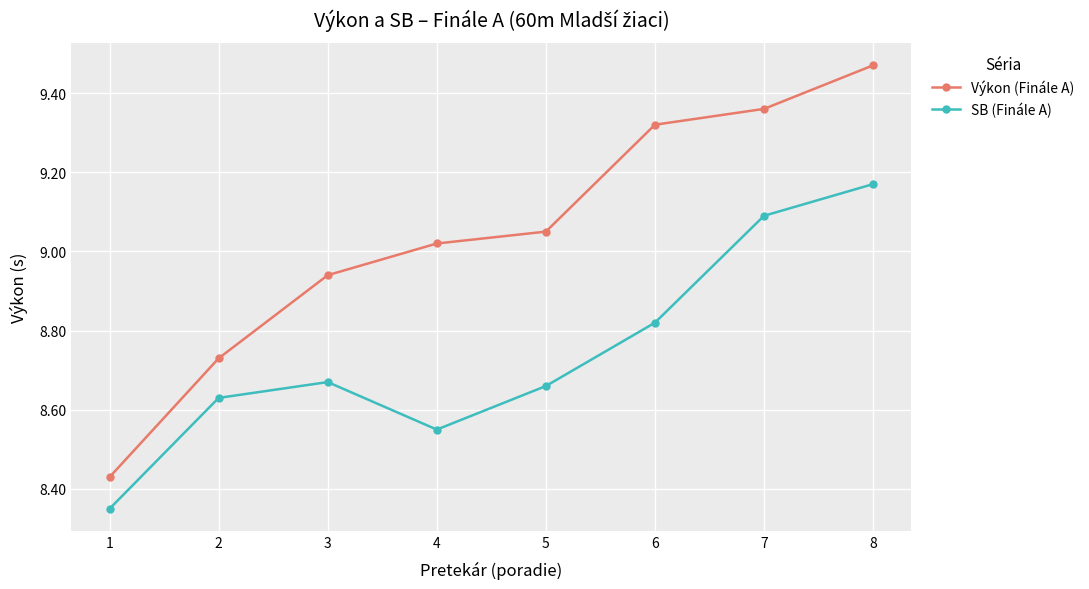

At which label does SB (Finále A) reach its minimum?

1